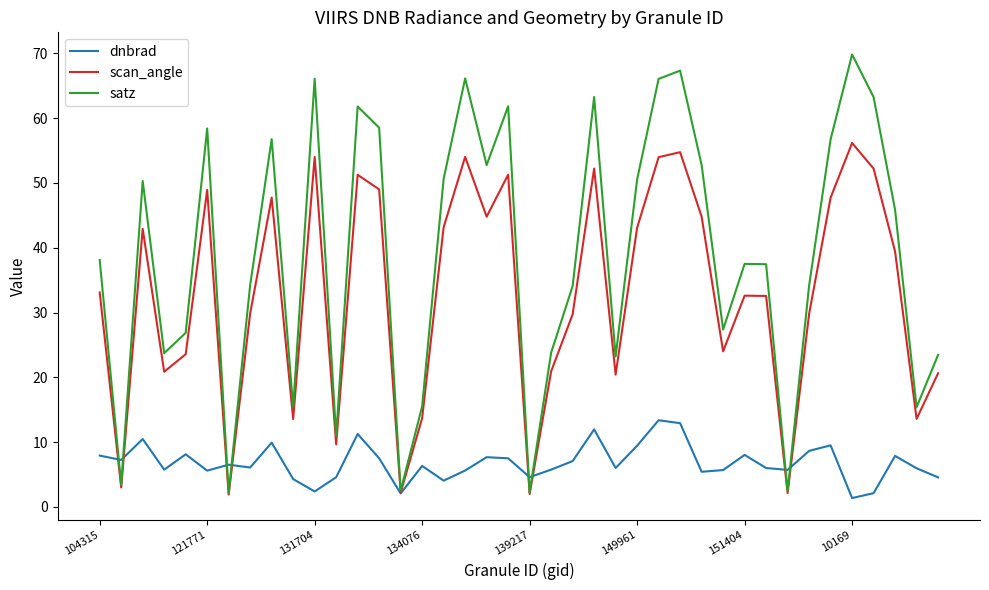

What is the smallest value displayed?

1.4